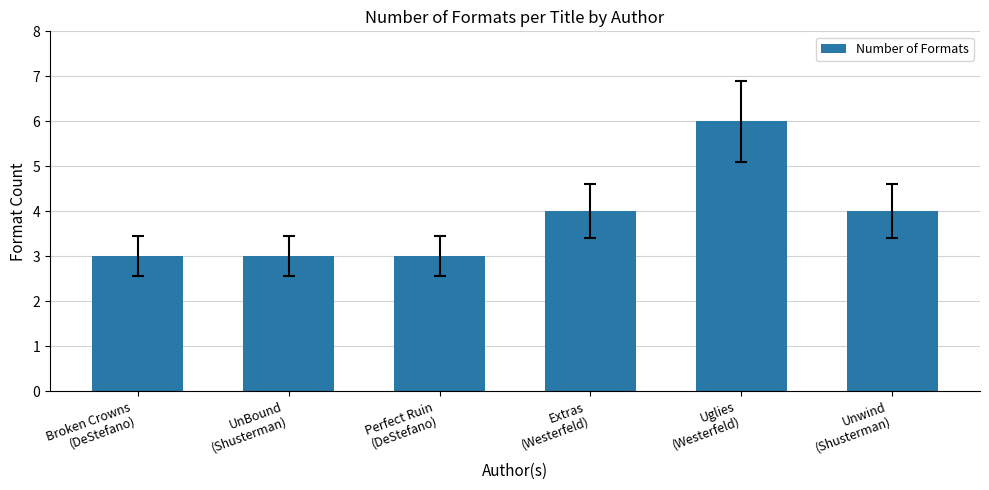

What is the sum of all values?

23